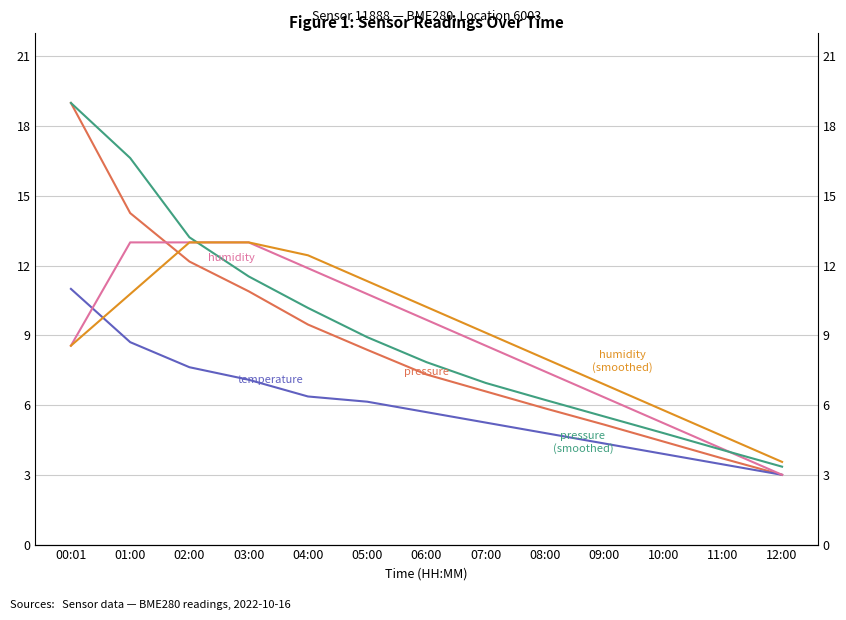

How many lines are shown in the chart?

5